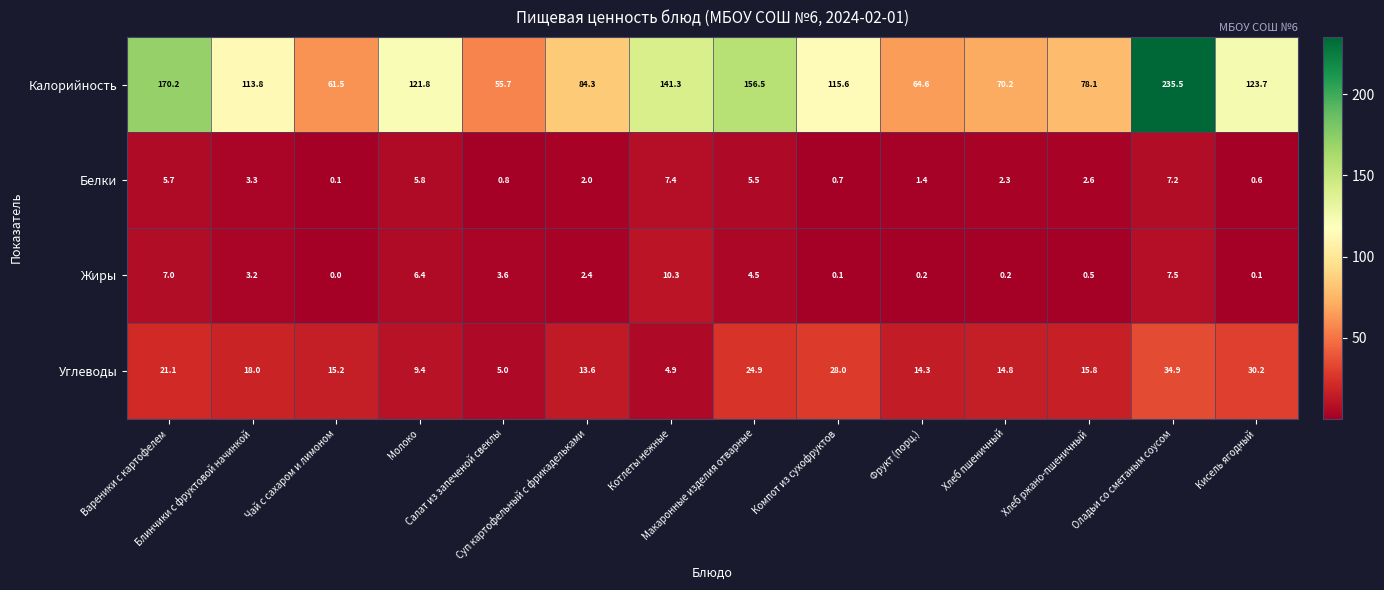

At how many categories does at least one series exceed 31?

14